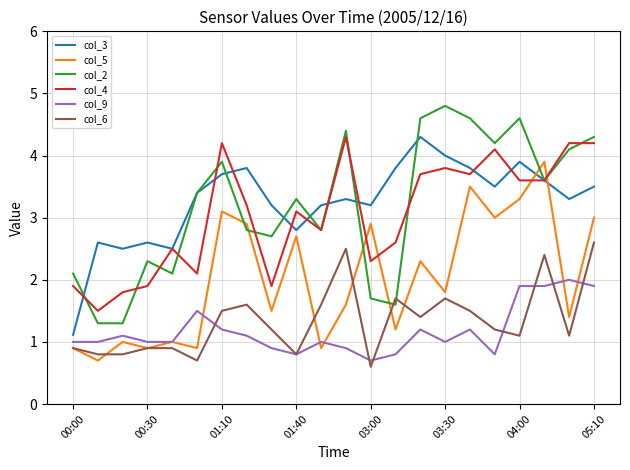

Reading right to left, what are all the values shown in this chart?

col_3: 3.5	3.3	3.6	3.9	3.5	3.8	4.0	4.3	3.8	3.2	3.3	3.2	2.8	3.2	3.8	3.7	3.4	2.5	2.6	2.5	2.6	1.1
col_5: 3.0	1.4	3.9	3.3	3.0	3.5	1.8	2.3	1.2	2.9	1.6	0.9	2.7	1.5	2.9	3.1	0.9	1.0	0.9	1.0	0.7	0.9
col_2: 4.3	4.1	3.6	4.6	4.2	4.6	4.8	4.6	1.6	1.7	4.4	2.8	3.3	2.7	2.8	3.9	3.4	2.1	2.3	1.3	1.3	2.1
col_4: 4.2	4.2	3.6	3.6	4.1	3.7	3.8	3.7	2.6	2.3	4.3	2.8	3.1	1.9	3.2	4.2	2.1	2.5	1.9	1.8	1.5	1.9
col_9: 1.9	2.0	1.9	1.9	0.8	1.2	1.0	1.2	0.8	0.7	0.9	1.0	0.8	0.9	1.1	1.2	1.5	1.0	1.0	1.1	1.0	1.0
col_6: 2.6	1.1	2.4	1.1	1.2	1.5	1.7	1.4	1.7	0.6	2.5	1.6	0.8	1.2	1.6	1.5	0.7	0.9	0.9	0.8	0.8	0.9